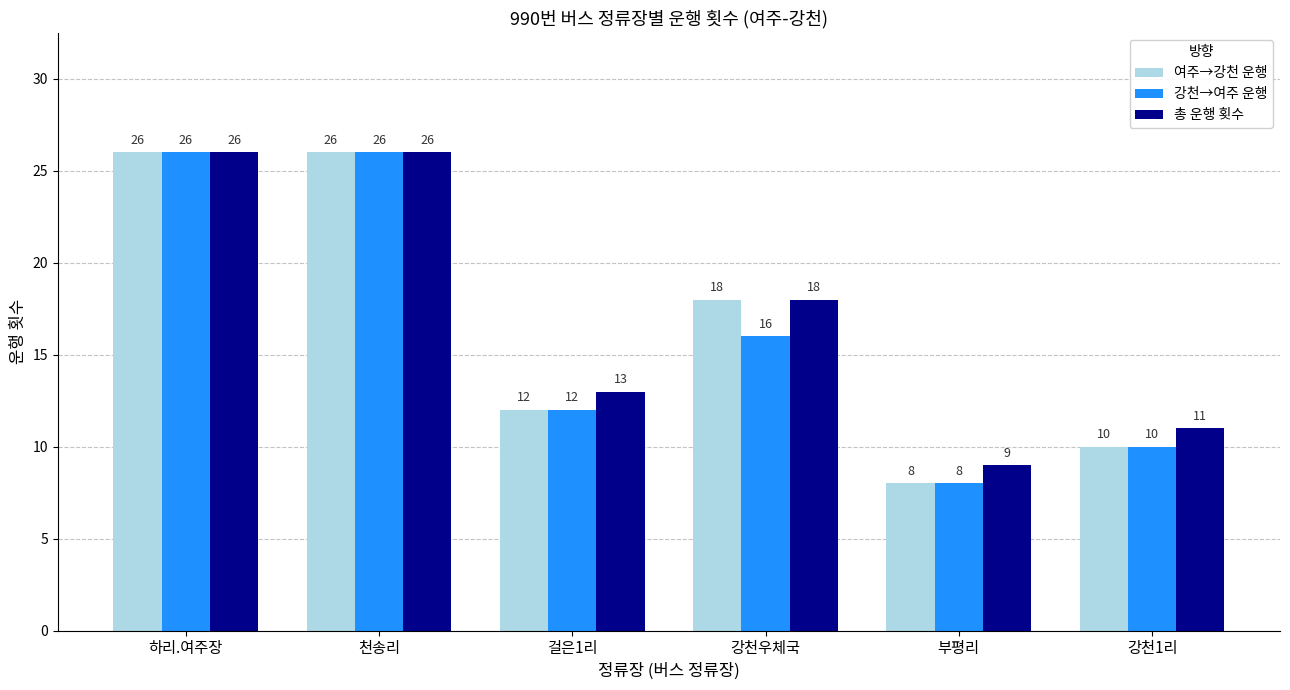

Is it true that 여주→강천 운행 equals 12 at 걸은1리?

True